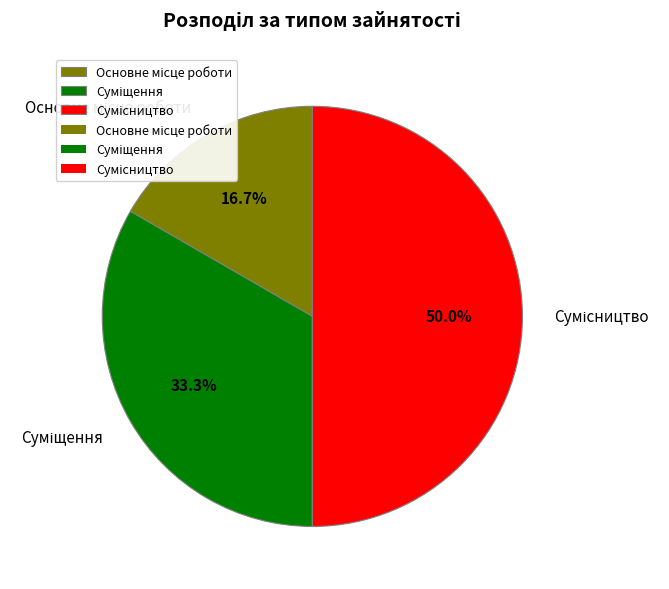

Is there a majority slice in this chart?

No